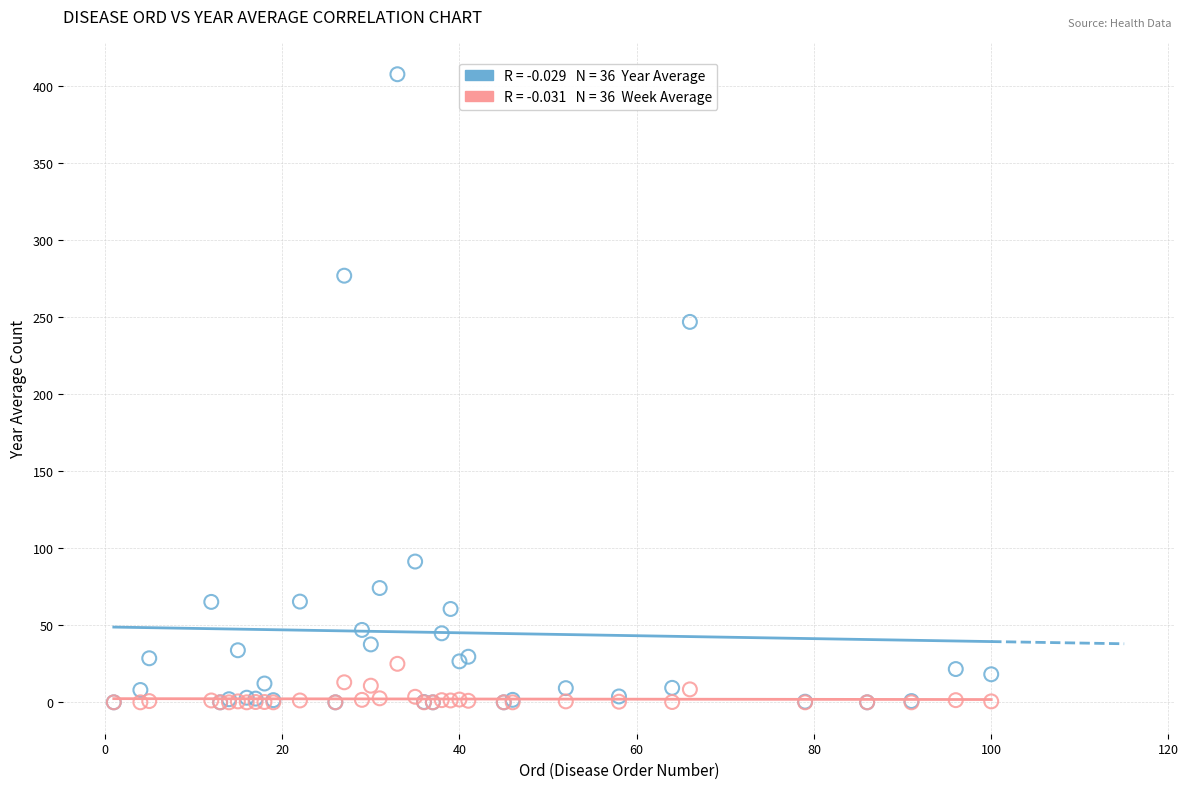

Across all series, what Y value is closest to 203?

247.0